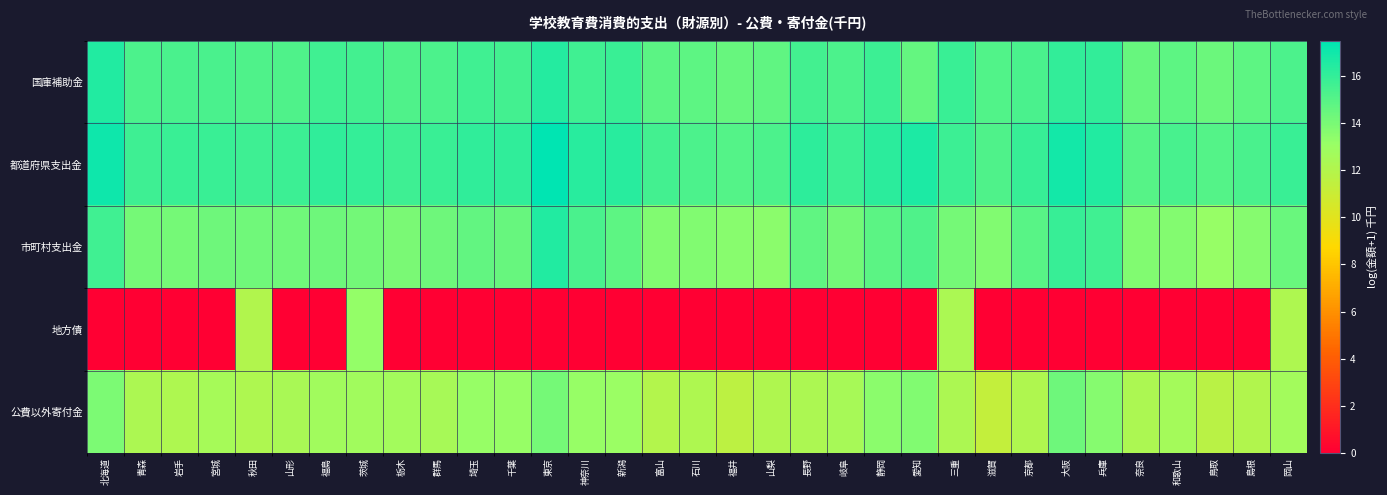

Reading left to right, transcribe all the data shown in this chart.

国庫補助金: 北海道=16.5	青森=15.3	岩手=15.3	宮城=15.3	秋田=15.2	山形=15.2	福島=15.6	茨城=15.5	栃木=15.2	群馬=15.3	埼玉=15.6	千葉=15.5	東京=16.4	神奈川=15.6	新潟=15.8	富山=14.8	石川=14.8	福井=14.5	山梨=14.7	長野=15.6	岐阜=15.2	静岡=15.7	愛知=14.6	三重=15.8	滋賀=15.1	京都=15.3	大阪=16.0	兵庫=16.0	奈良=14.5	和歌山=14.8	鳥取=14.4	島根=14.8	岡山=15.2
都道府県支出金: 北海道=17.0	青森=15.7	岩手=15.8	宮城=15.8	秋田=15.7	山形=15.7	福島=16.1	茨城=16.0	栃木=15.7	群馬=15.8	埼玉=16.1	千葉=16.1	東京=17.5	神奈川=16.3	新潟=16.3	富山=15.5	石川=15.2	福井=15.1	山梨=15.2	長野=16.2	岐阜=15.7	静岡=16.2	愛知=16.6	三重=15.7	滋賀=15.2	京都=15.9	大阪=16.9	兵庫=16.5	奈良=15.0	和歌山=15.4	鳥取=15.0	島根=15.3	岡山=15.8
市町村支出金: 北海道=15.6	青森=14.1	岩手=14.1	宮城=14.3	秋田=14.2	山形=14.2	福島=14.3	茨城=14.2	栃木=13.9	群馬=14.3	埼玉=14.7	千葉=14.5	東京=16.5	神奈川=15.3	新潟=14.8	富山=13.8	石川=13.7	福井=13.6	山梨=13.5	長野=14.7	岐阜=14.2	静岡=14.8	愛知=15.2	三重=14.1	滋賀=13.7	京都=14.9	大阪=15.9	兵庫=15.6	奈良=13.7	和歌山=13.7	鳥取=13.1	島根=13.6	岡山=14.4
地方債: 北海道=0.0	青森=0.0	岩手=0.0	宮城=0.0	秋田=12.0	山形=0.0	福島=0.0	茨城=13.2	栃木=0.0	群馬=0.0	埼玉=0.0	千葉=0.0	東京=0.0	神奈川=0.0	新潟=0.0	富山=0.0	石川=0.0	福井=0.0	山梨=0.0	長野=0.0	岐阜=0.0	静岡=0.0	愛知=0.0	三重=12.3	滋賀=0.0	京都=0.0	大阪=0.0	兵庫=0.0	奈良=0.0	和歌山=0.0	鳥取=0.0	島根=0.0	岡山=12.2
公費以外寄付金: 北海道=13.9	青森=12.2	岩手=12.2	宮城=12.5	秋田=12.2	山形=12.4	福島=12.7	茨城=12.7	栃木=12.6	群馬=12.5	埼玉=13.1	千葉=13.2	東京=14.1	神奈川=13.1	新潟=13.0	富山=12.0	石川=12.2	福井=11.5	山梨=12.1	長野=12.3	岐阜=12.5	静岡=13.5	愛知=13.8	三重=12.2	滋賀=11.3	京都=12.1	大阪=14.3	兵庫=13.6	奈良=12.3	和歌山=12.6	鳥取=11.7	島根=12.1	岡山=12.6